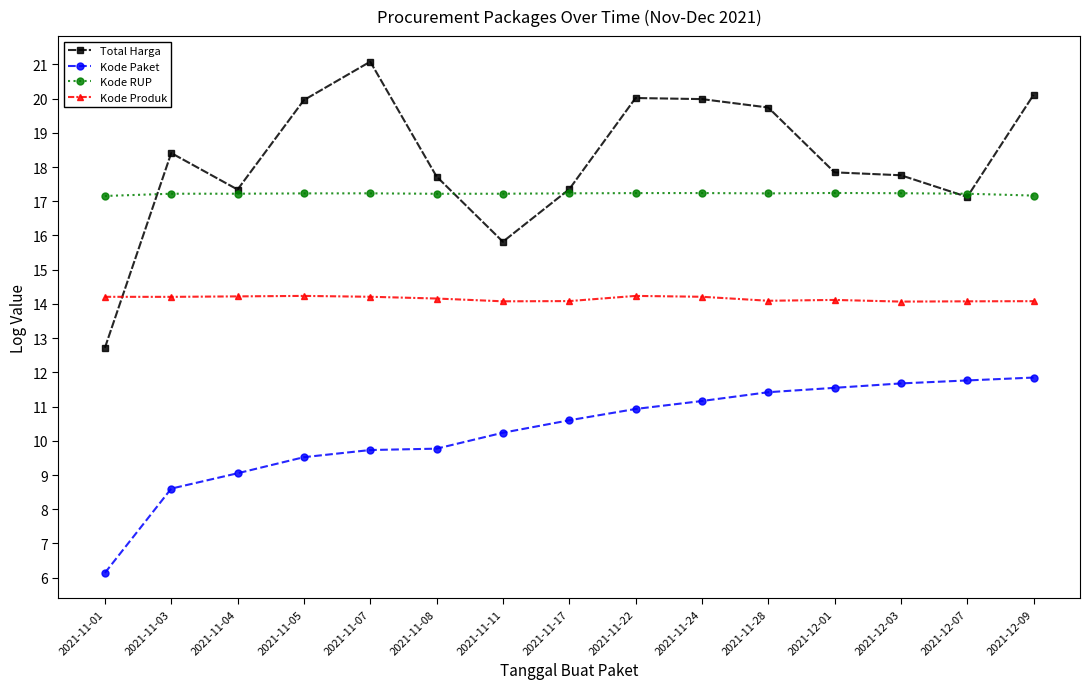

Which series has the widest spread of values?

Total Harga